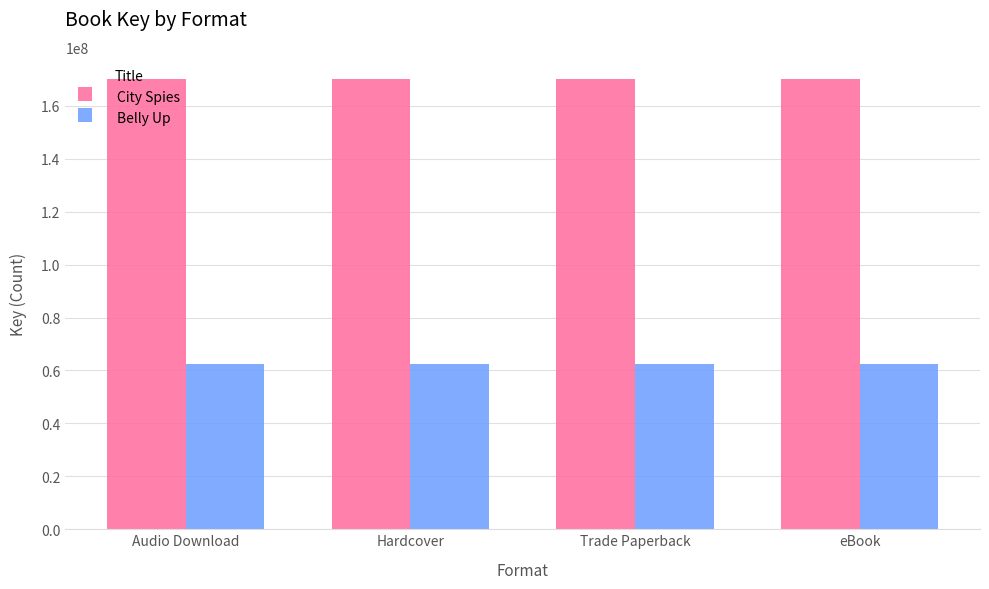

What is the maximum value shown in the chart?

169996586